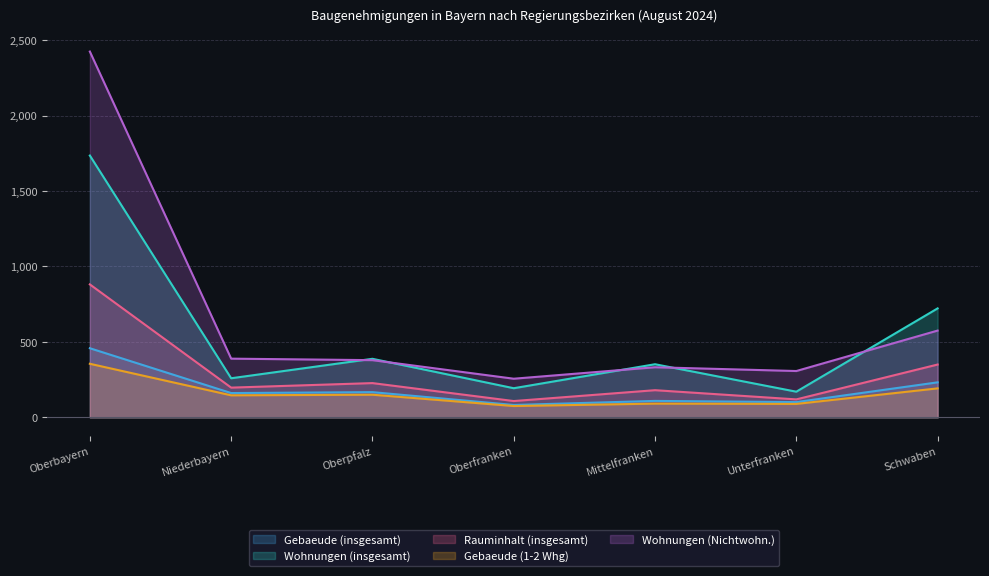

What is the value of the Rauminhalt (insgesamt) point at the 3rd from the left?

227